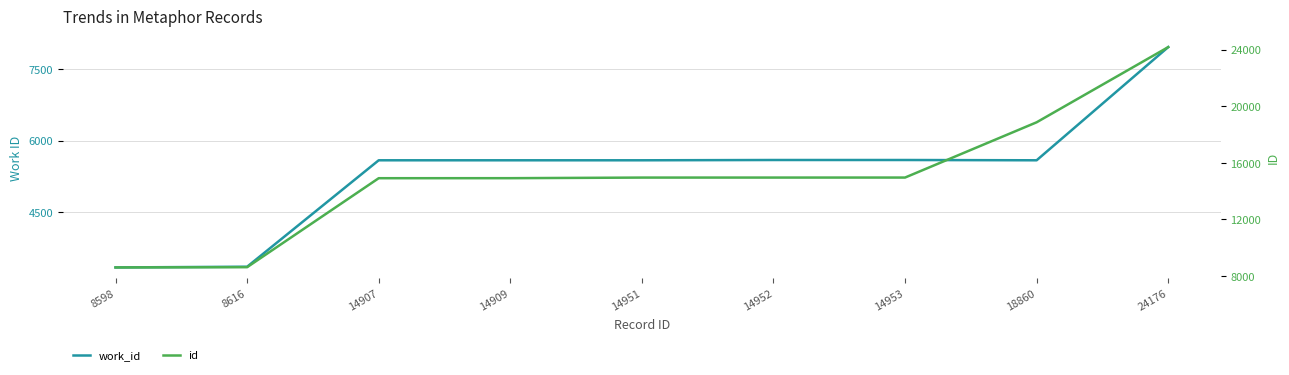

Is it true that id equals 3459 at 8598?

False